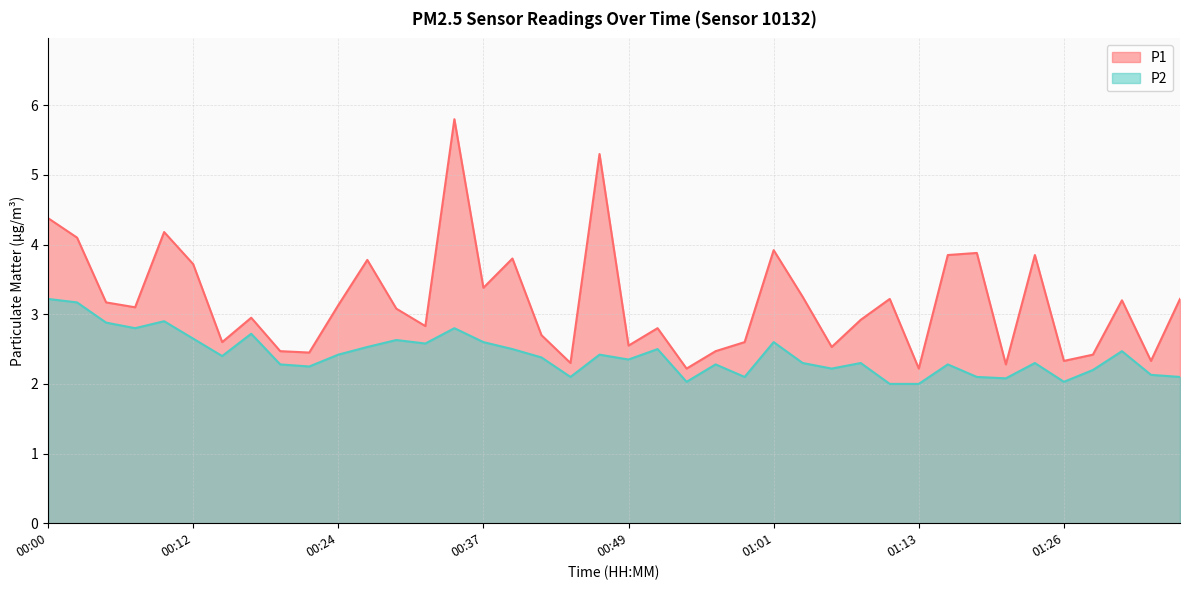

What is the sum of all P1 values?

127.3